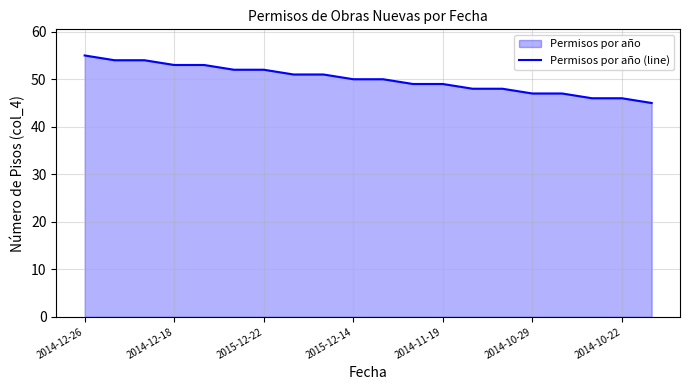

What is the maximum value shown in the chart?

55